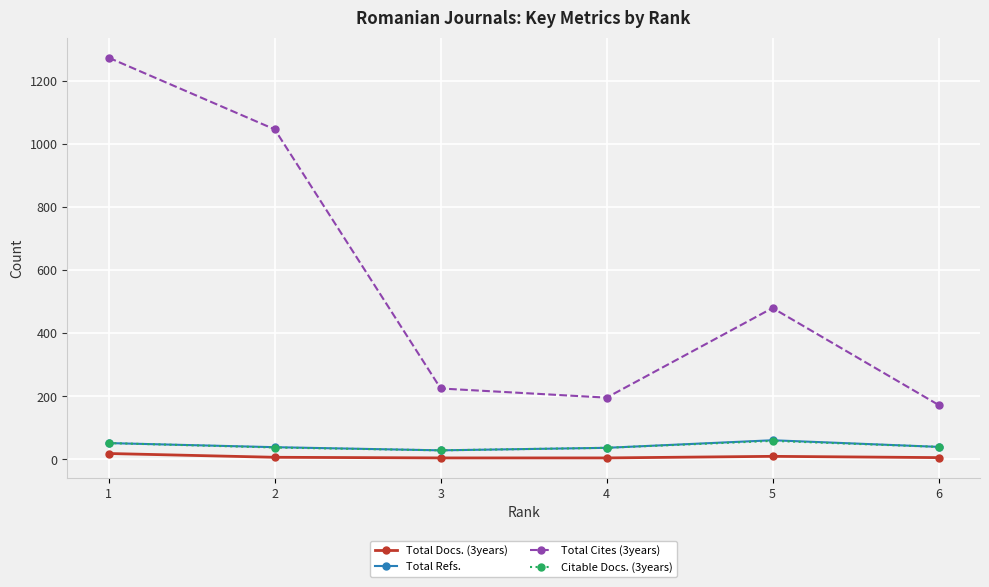

What is the maximum value shown in the chart?

1273